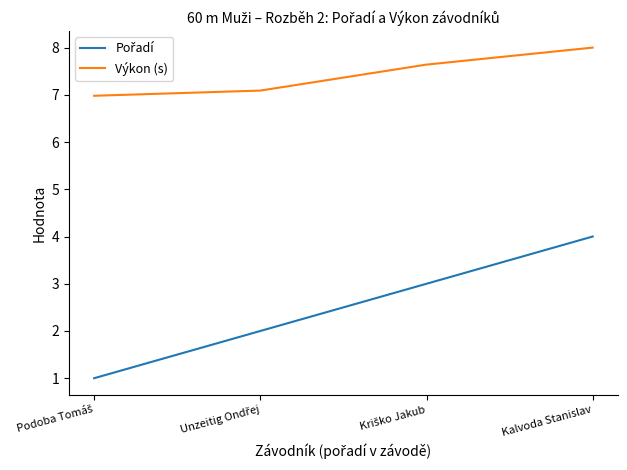

True or false: Výkon (s) has more than 0 points higher than both neighbors.

False